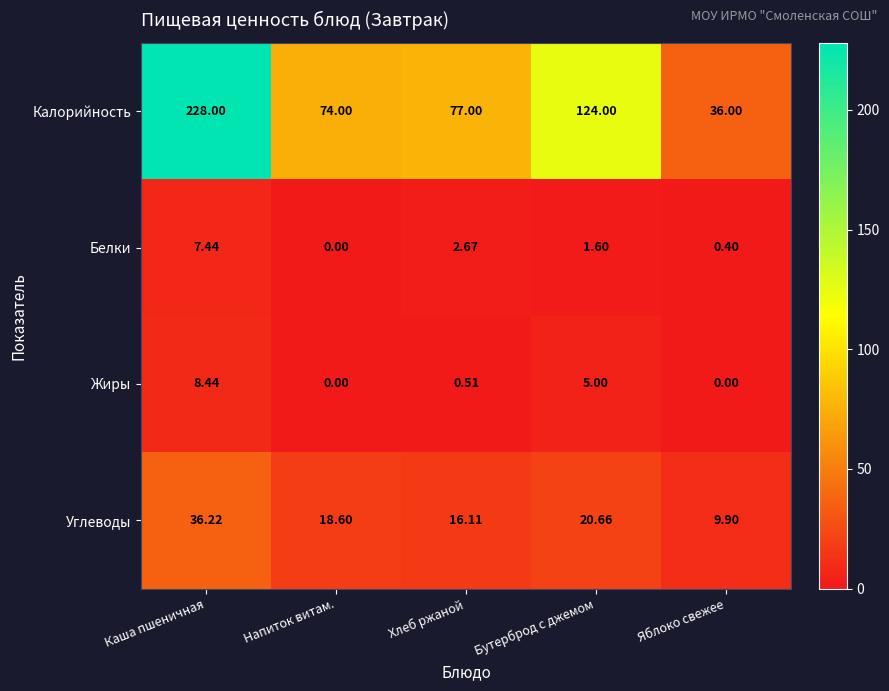

Between Каша пшеничная and Яблоко свежее, which series saw the biggest shift?

Калорийность